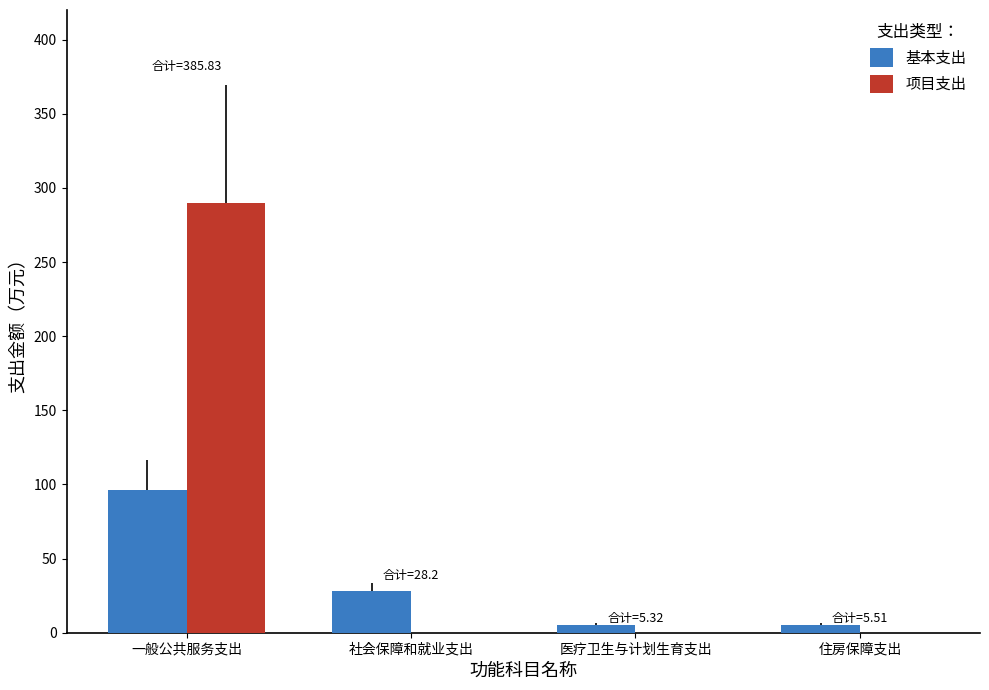

How many groups of bars are there?

4